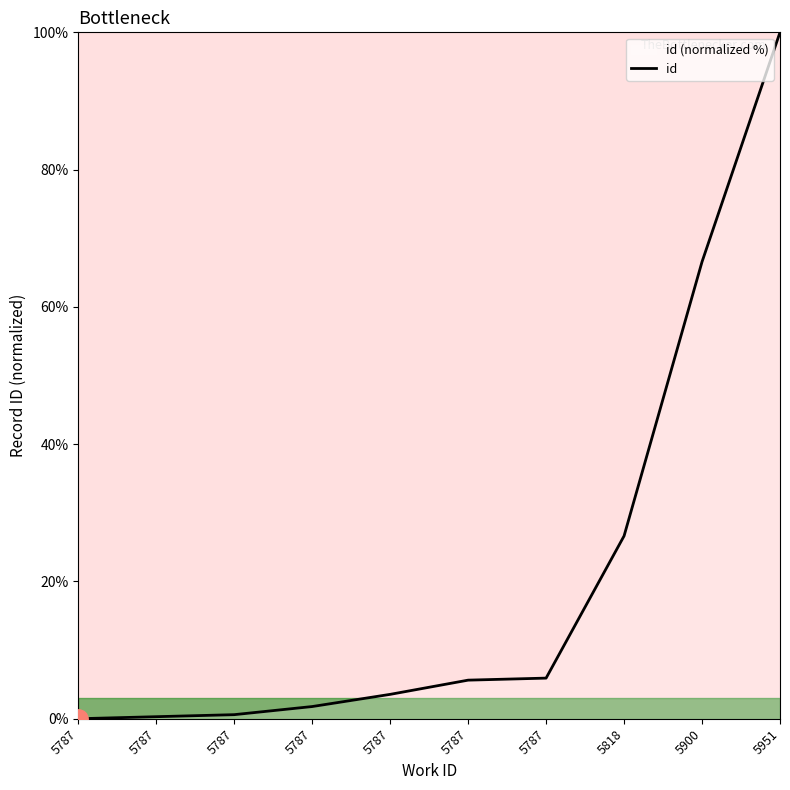

The value at 5787 is 0.3. True or false?

True